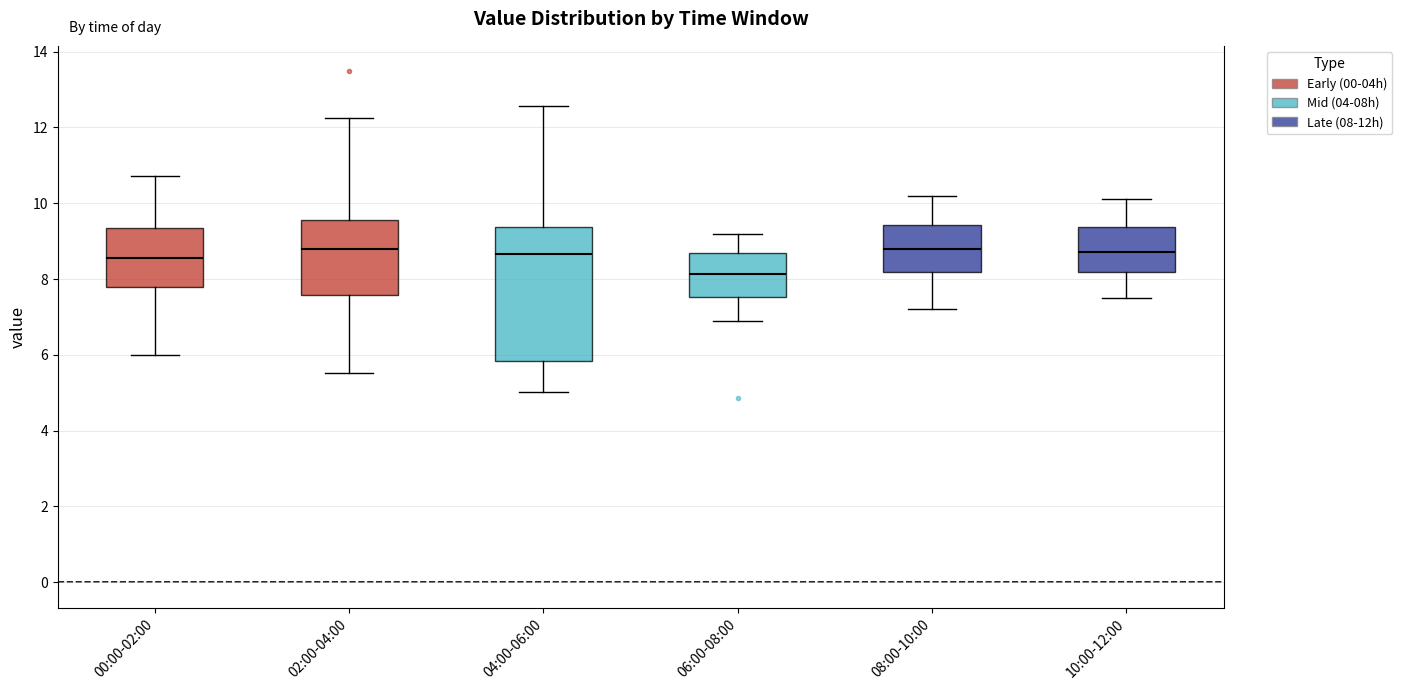

Reading left to right, transcribe this box plot: for each box, give where its median line is, the range the box spans, and where its two whiskers end, as read against the y-axis. The values are not printed on the chart, so give them approximately, as read against the axis.

00:00-02:00: median 8.6, box 7.8 to 9.4, whiskers 6.0 to 10.8
02:00-04:00: median 8.8, box 7.6 to 9.6, whiskers 5.6 to 12.2
04:00-06:00: median 8.6, box 5.8 to 9.4, whiskers 5.0 to 12.6
06:00-08:00: median 8.2, box 7.6 to 8.6, whiskers 7.0 to 9.2
08:00-10:00: median 8.8, box 8.2 to 9.4, whiskers 7.2 to 10.2
10:00-12:00: median 8.8, box 8.2 to 9.4, whiskers 7.6 to 10.2